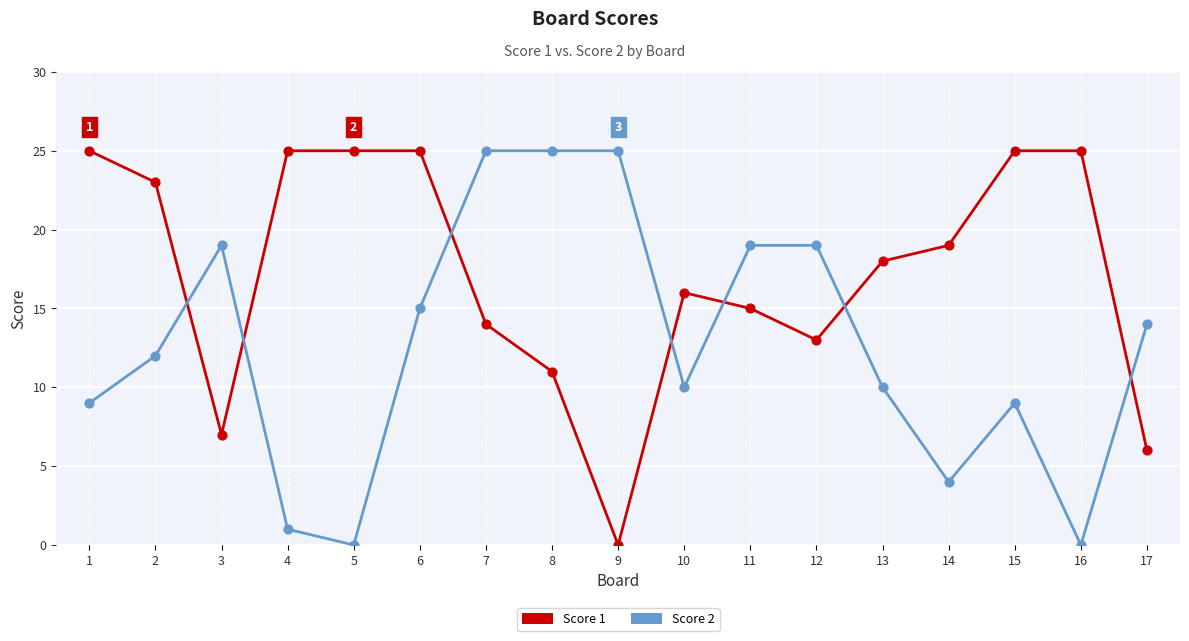

What are all the series names shown in the legend?

Score 1, Score 2